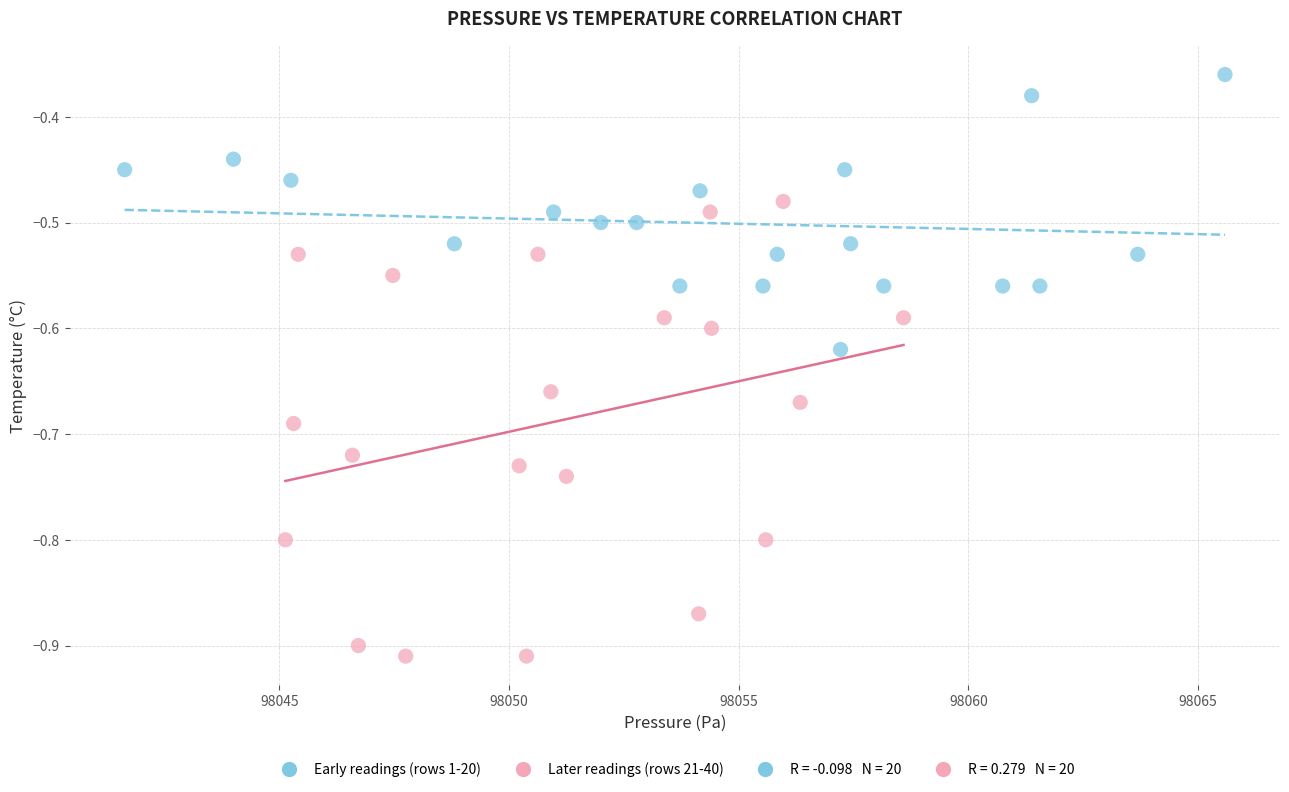

Which series has the widest spread of Y values?

Later readings (rows 21-40)